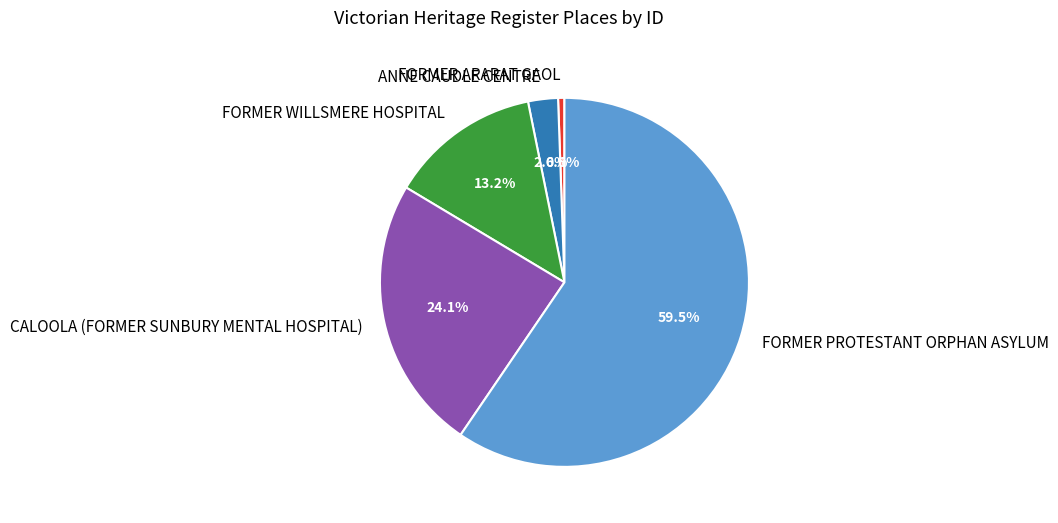

Which slice is the largest?

FORMER PROTESTANT ORPHAN ASYLUM